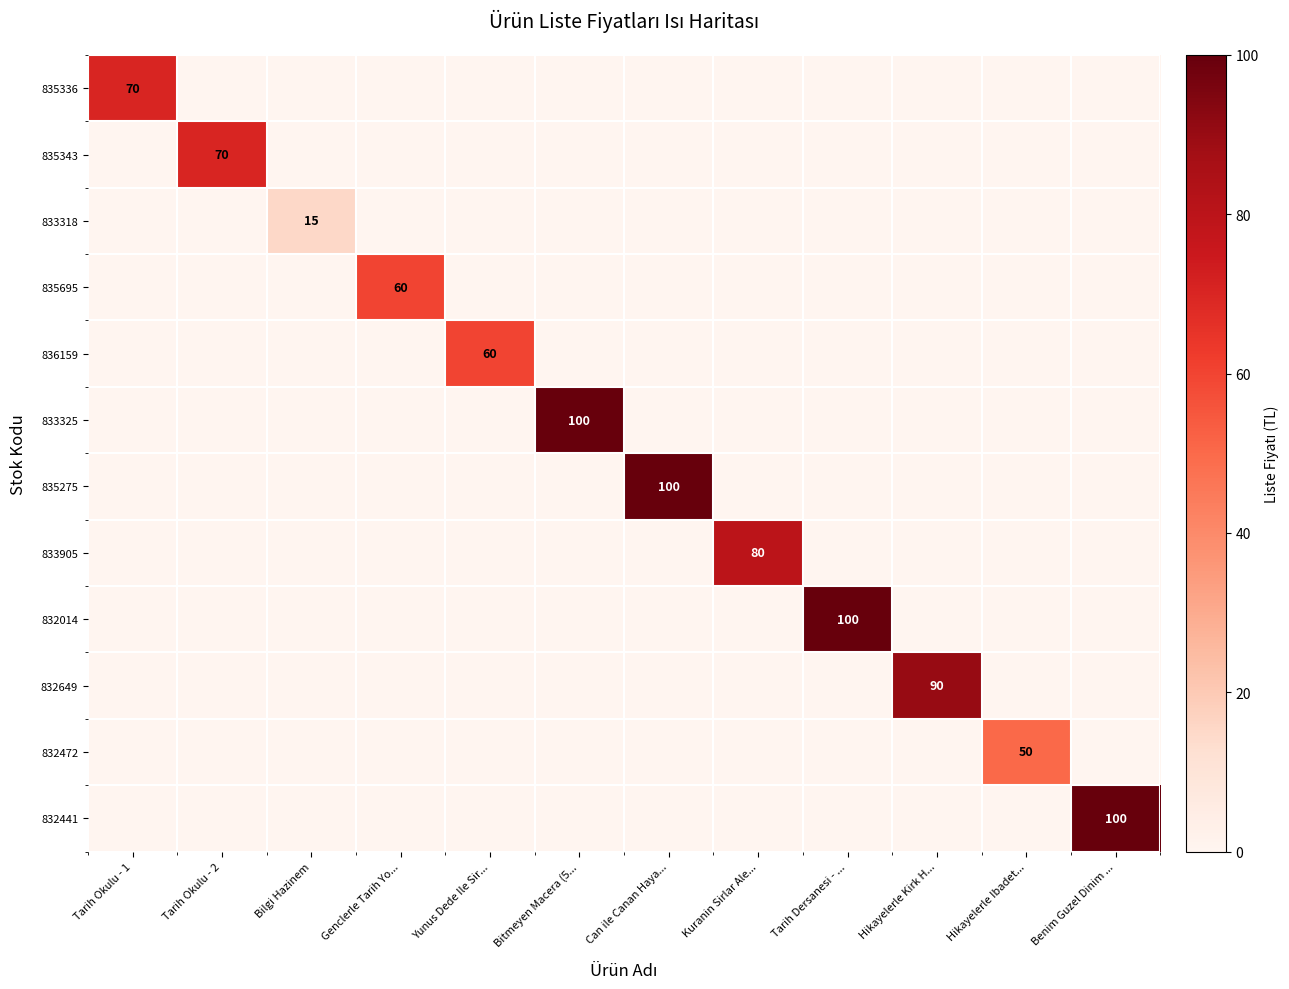

Which series has the widest spread of values?

833325